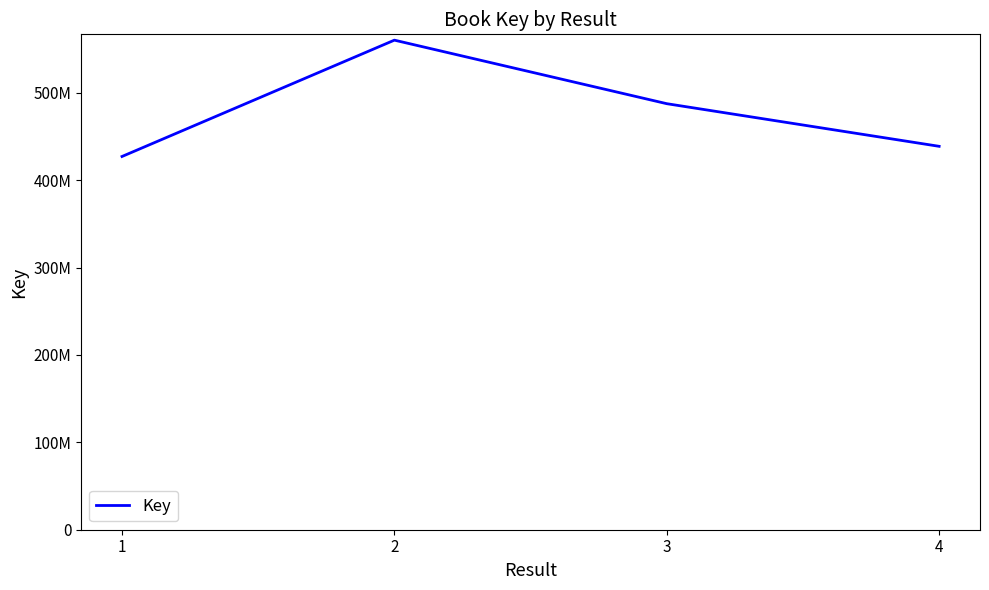

Is it true that the value at 3 is 668825399?

False